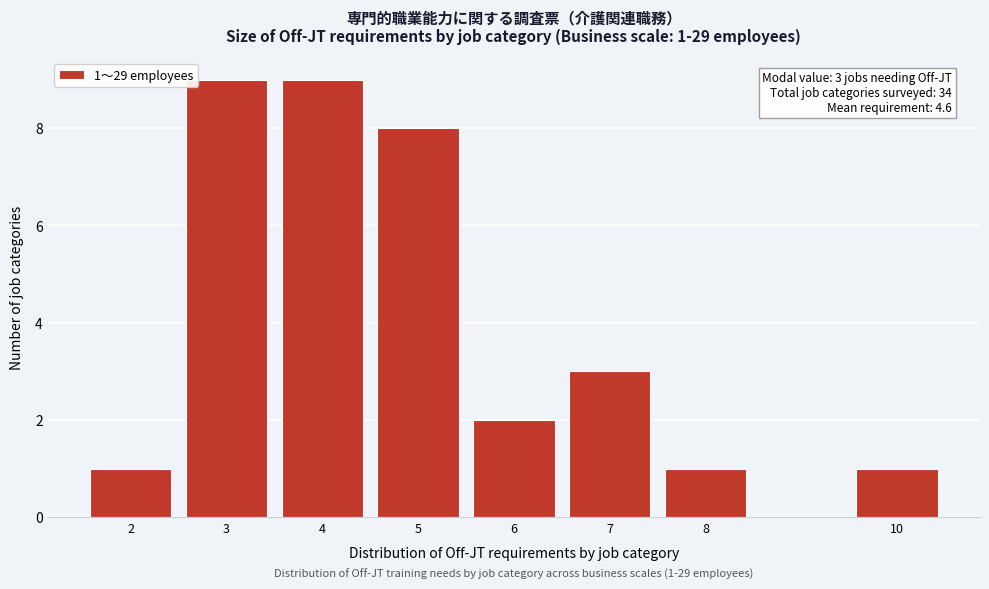

Reading left to right, transcribe all the data shown in this chart.

1	9	9	8	2	3	1	1